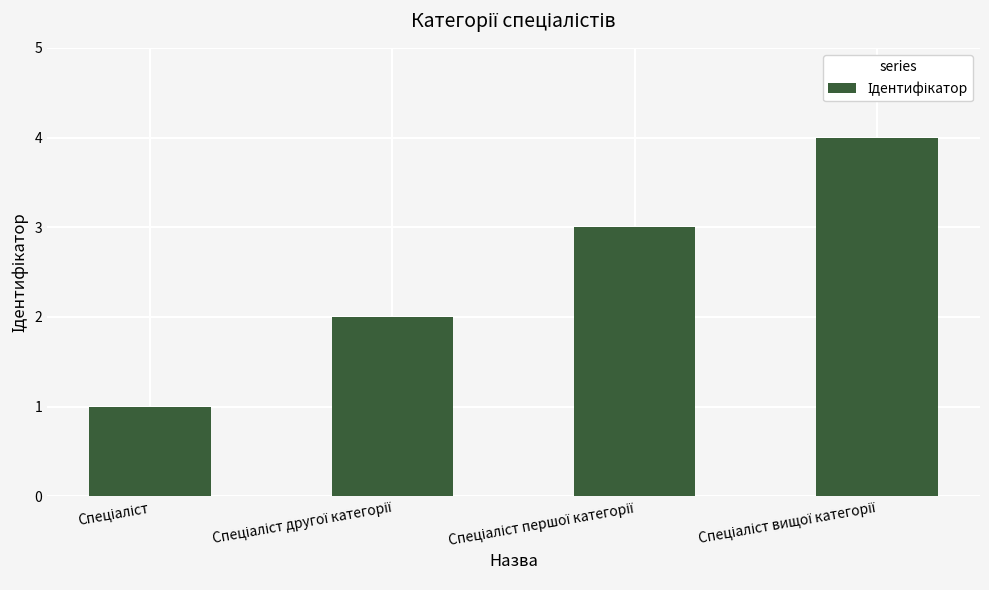

Count the values in the range 2 to 4.

3